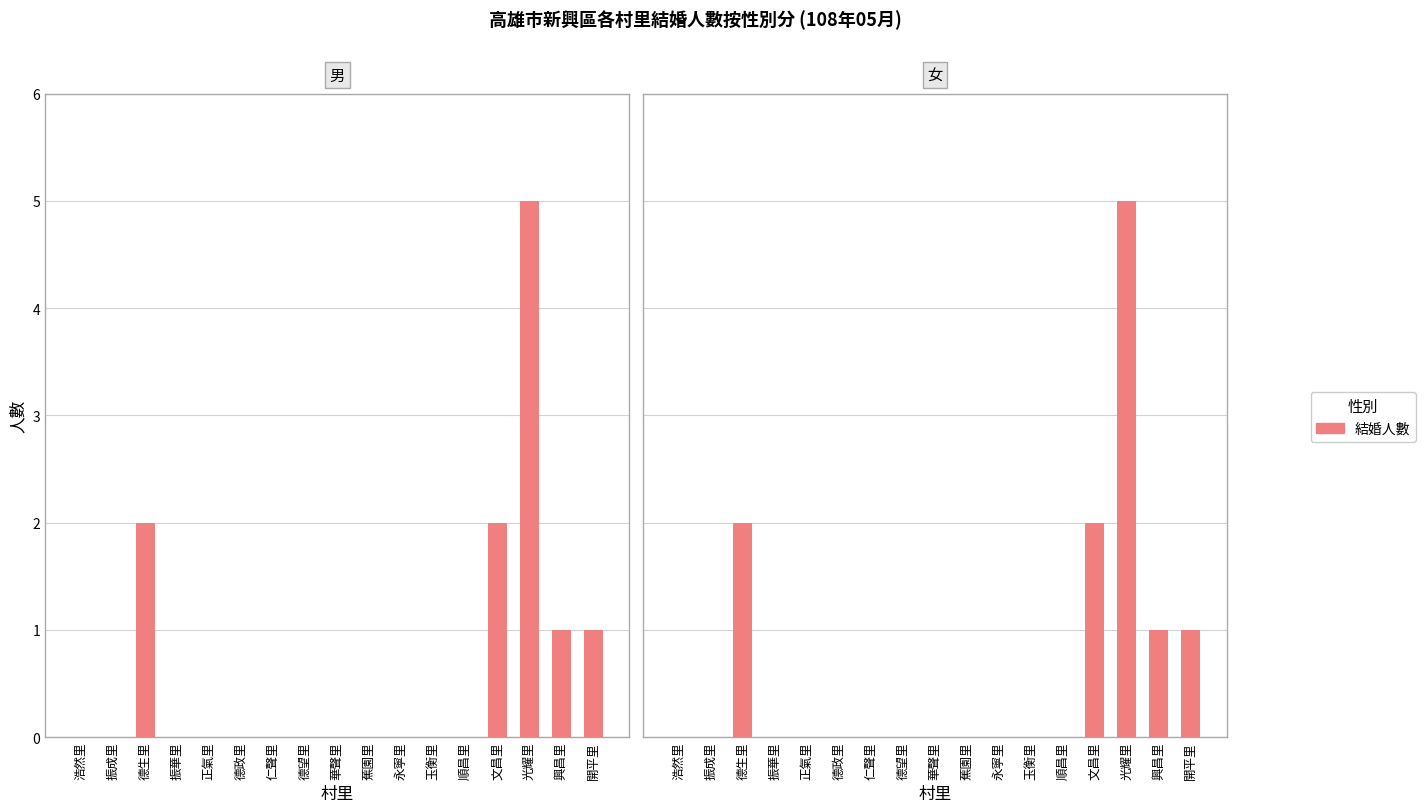

What is the value of the 女 bar at the 17th from the left?

1